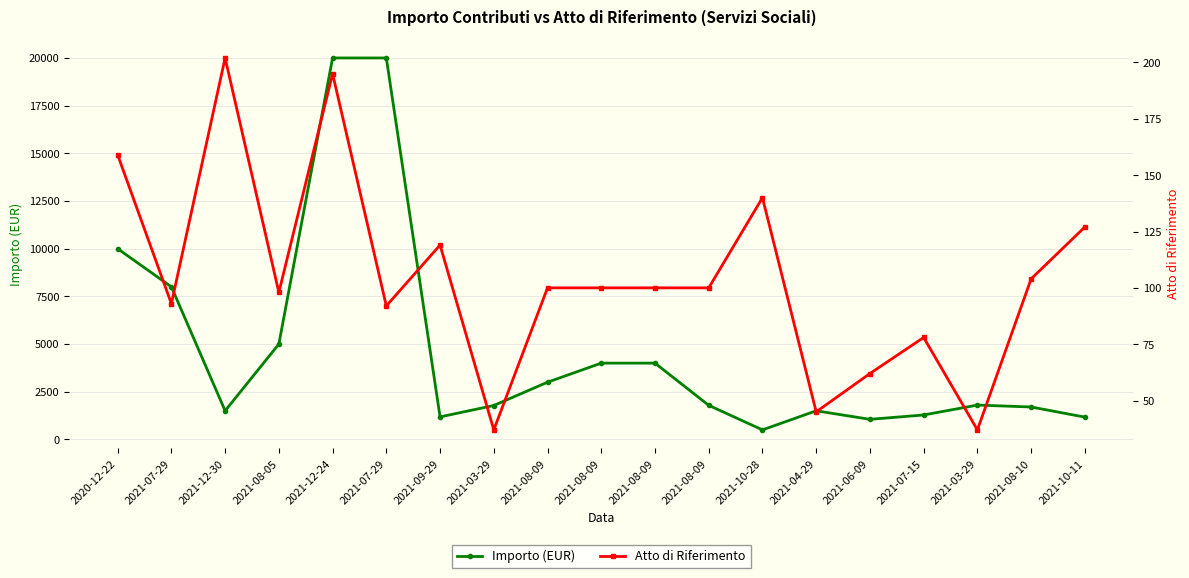

True or false: Importo (EUR) and Atto di Riferimento intersect in this chart.

False